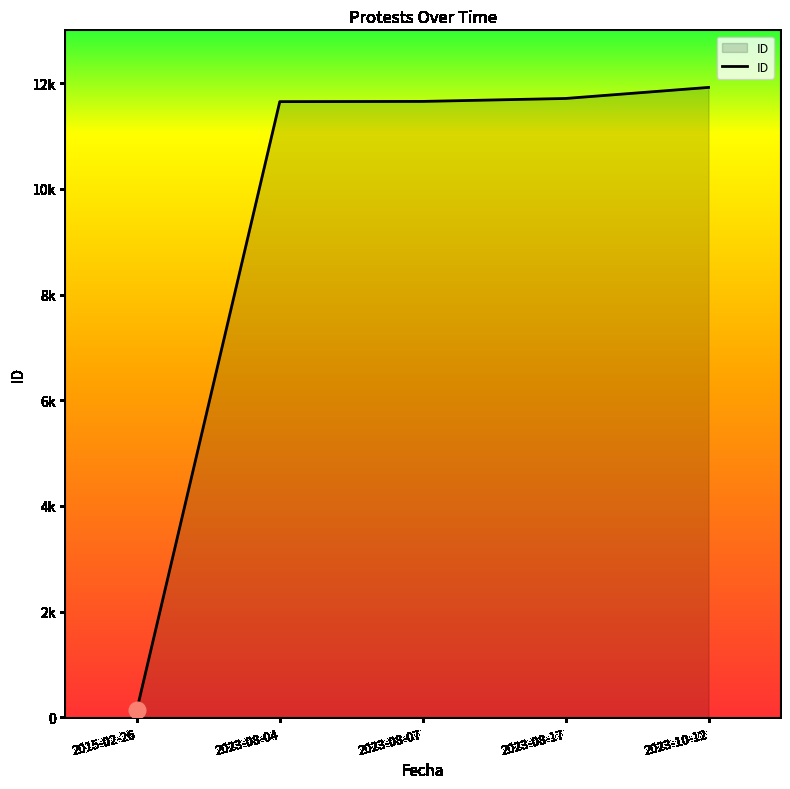

Reading right to left, what are all the values shown in this chart?

2023-10-12=11920	2023-08-17=11711	2023-08-07=11655	2023-08-04=11651	2015-02-26=145